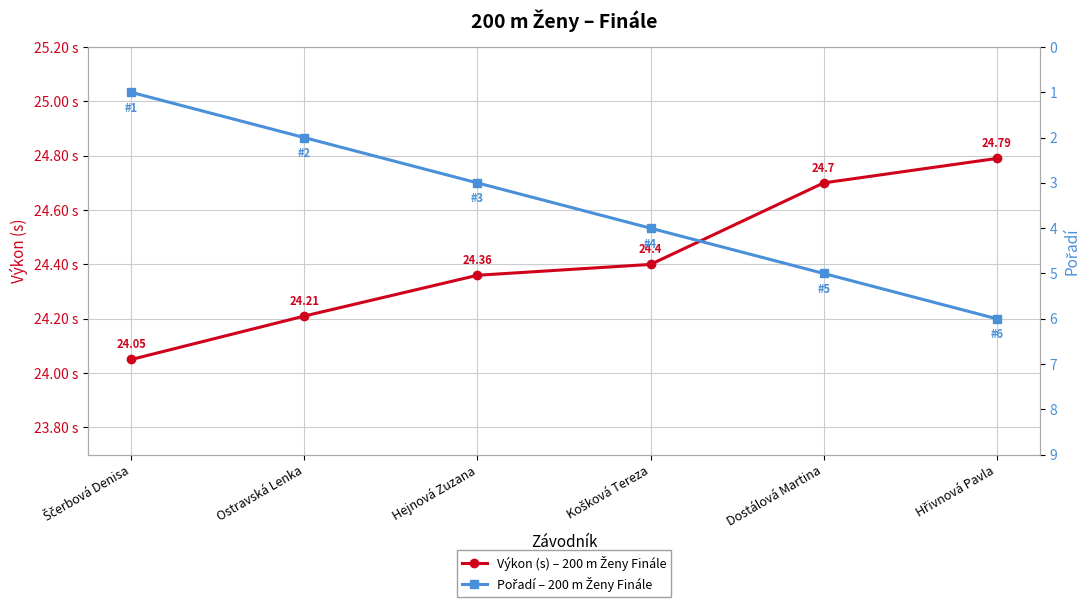

What are all the series names shown in the legend?

Výkon (s) – 200 m Ženy Finále, Pořadí – 200 m Ženy Finále